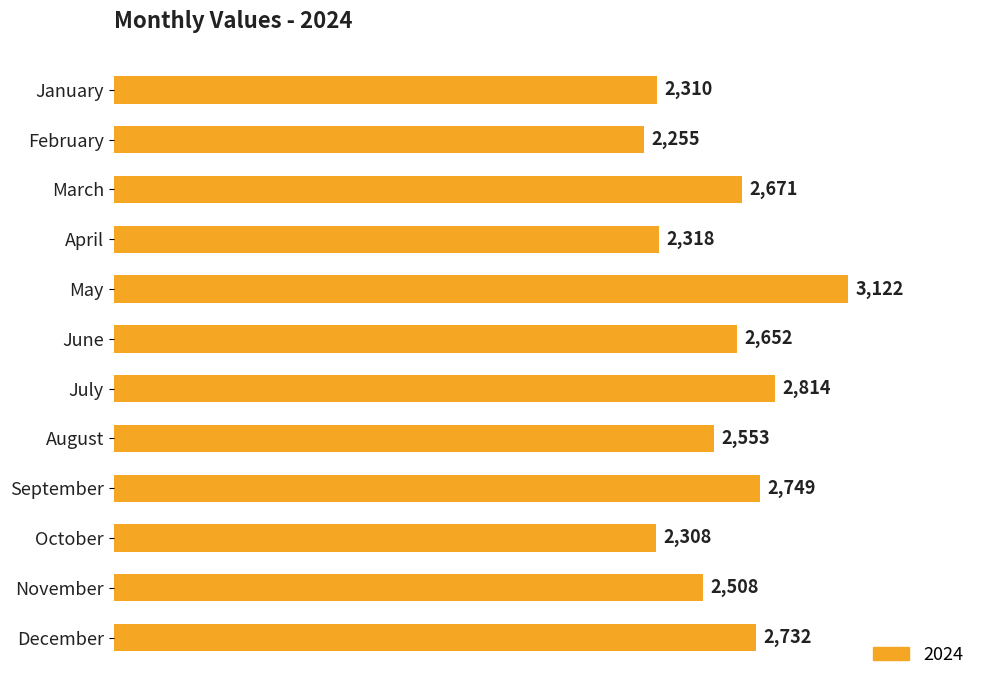

What is the greatest value displayed?

3122